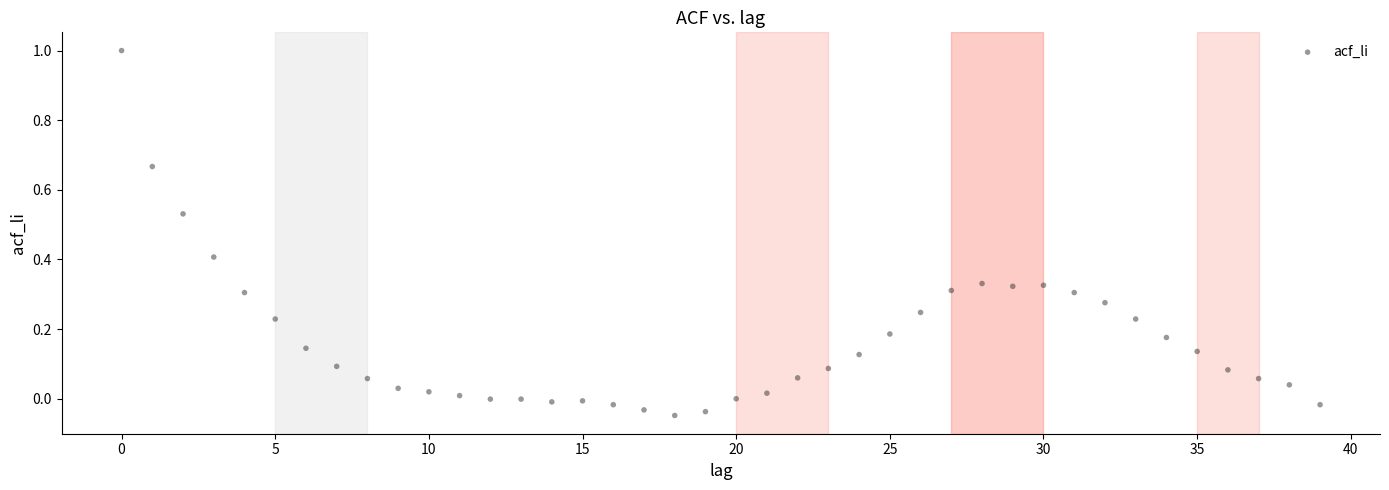

What is the range of Y values (max minus min)?

1.0